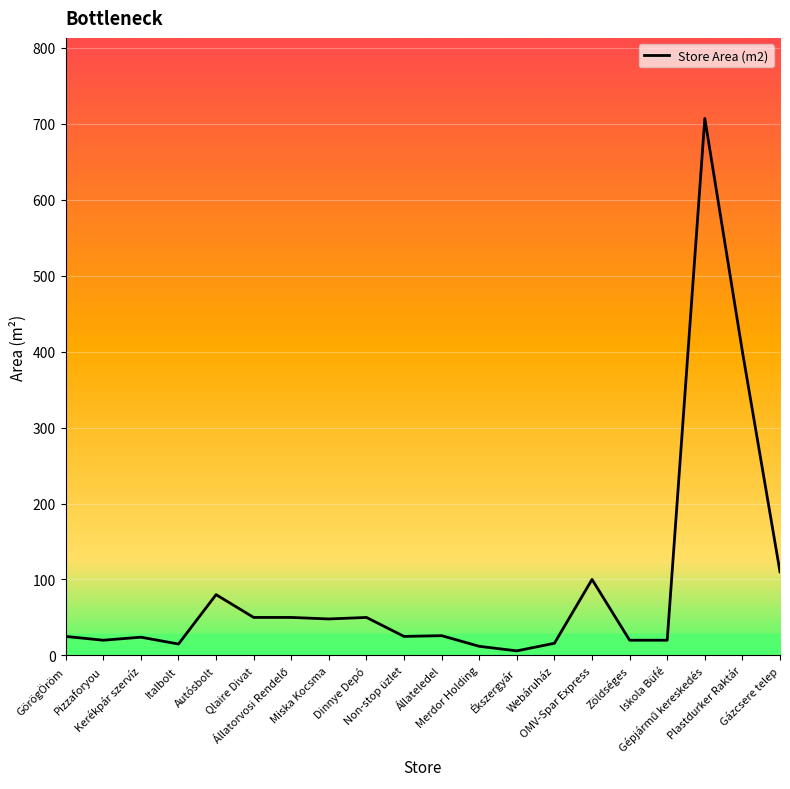

What is the ratio of the value at Miska Kocsma to the value at Ékszergyár?

8.0